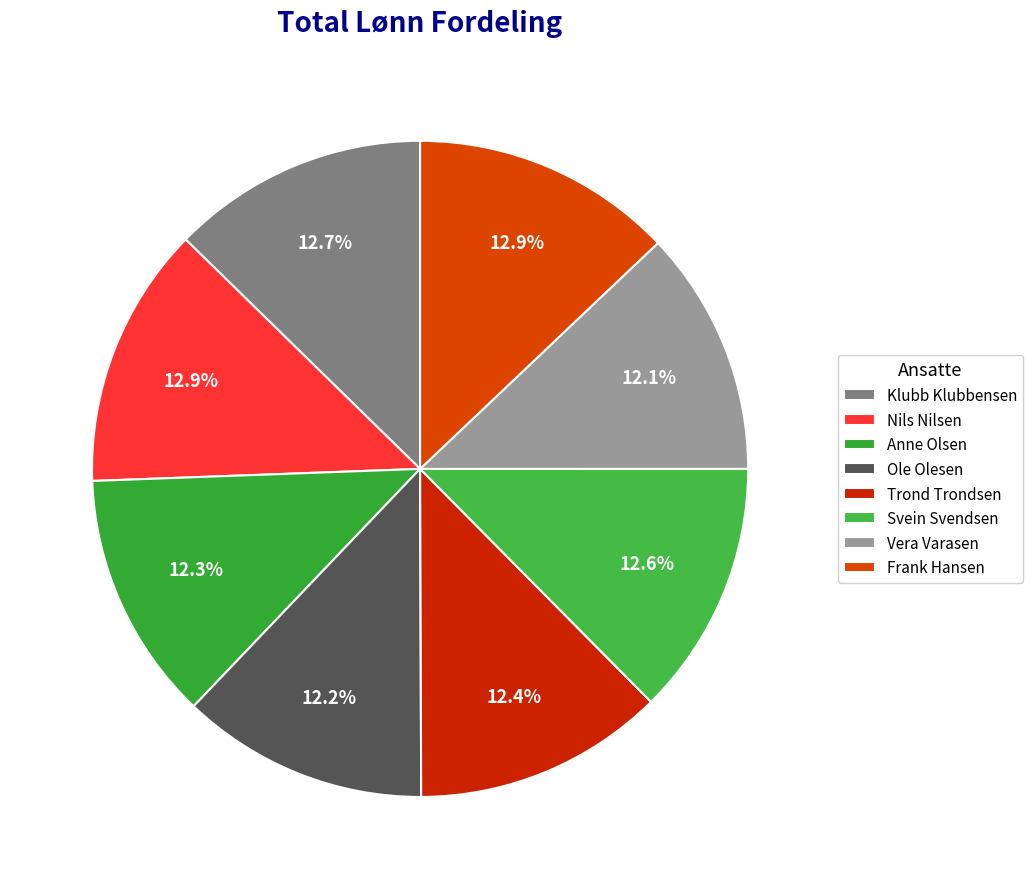

What portion of the pie excludes Ole Olesen?

87.8%